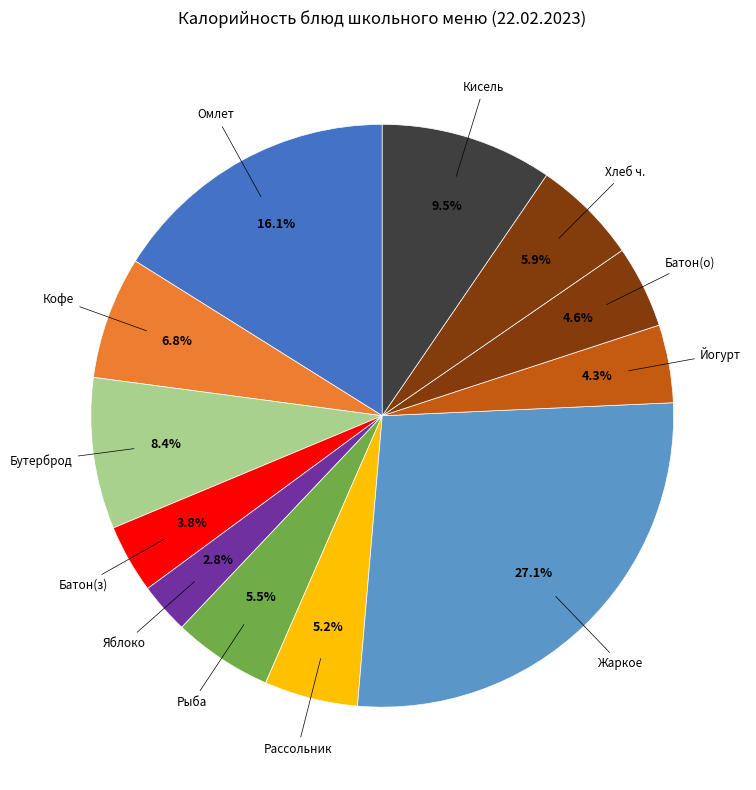

How many slices are in this pie chart?

12